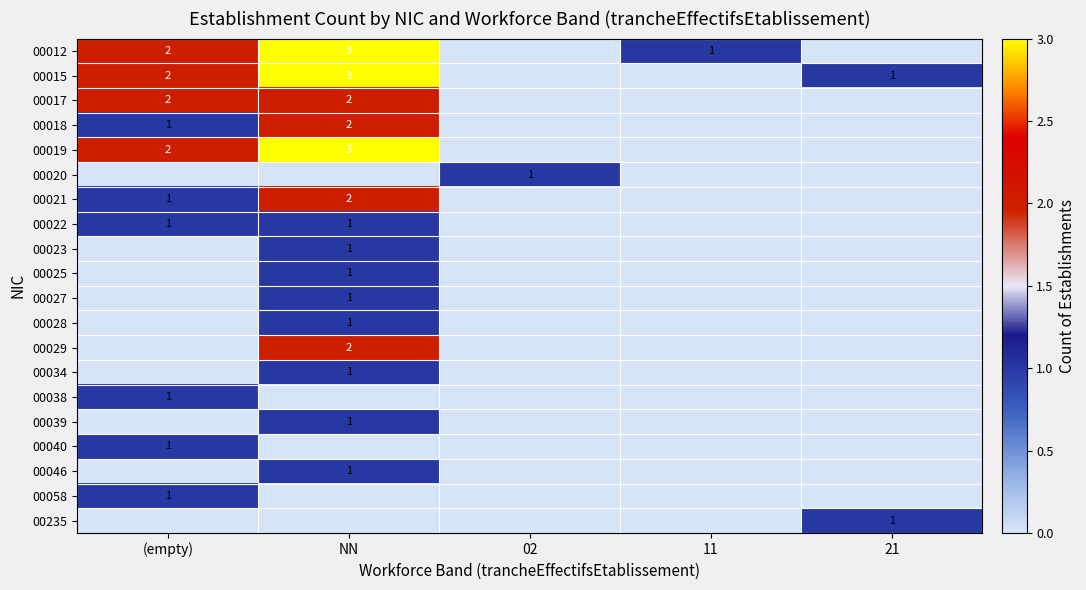

True or false: 00027 has a value of 1 at NN.

True